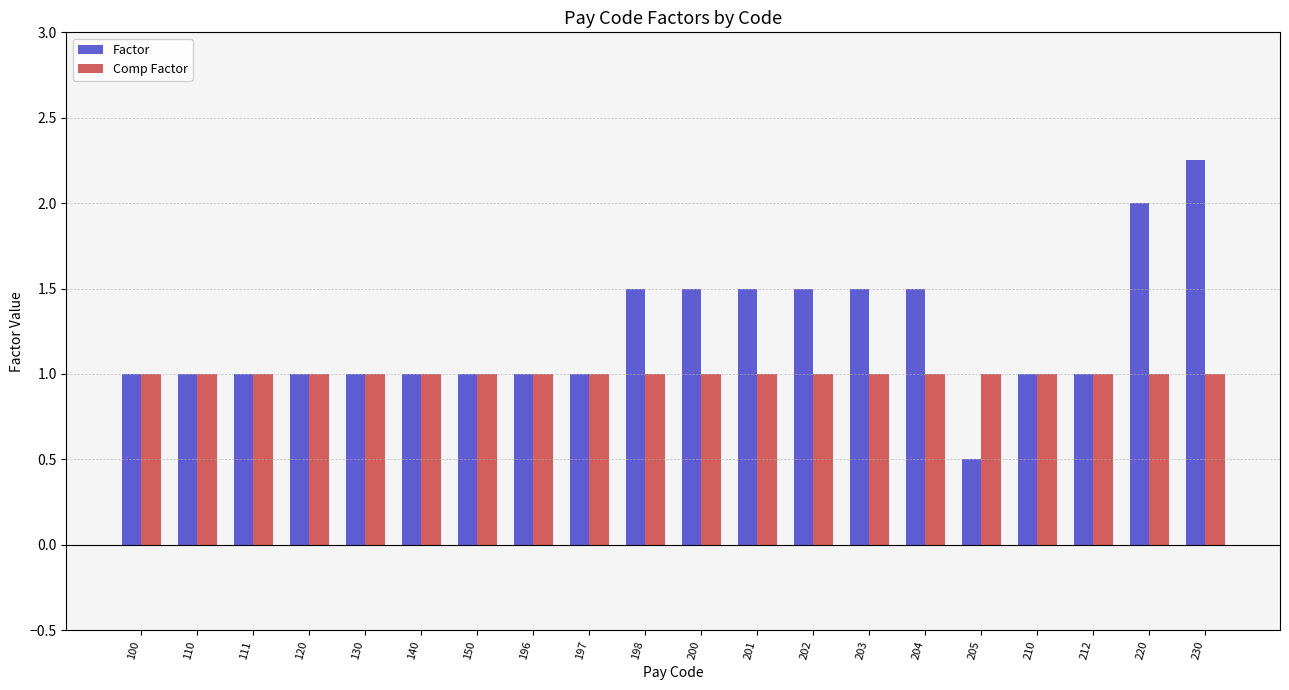

How many categories are shown in the chart?

20